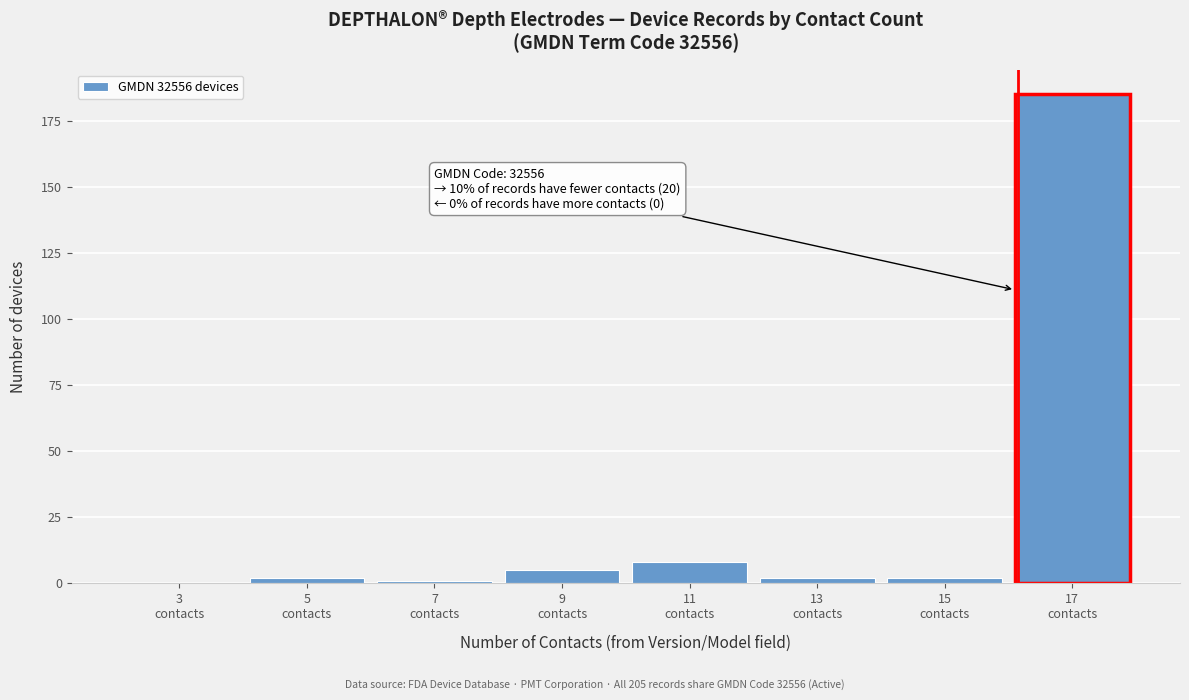

What is the sum of all values?

205